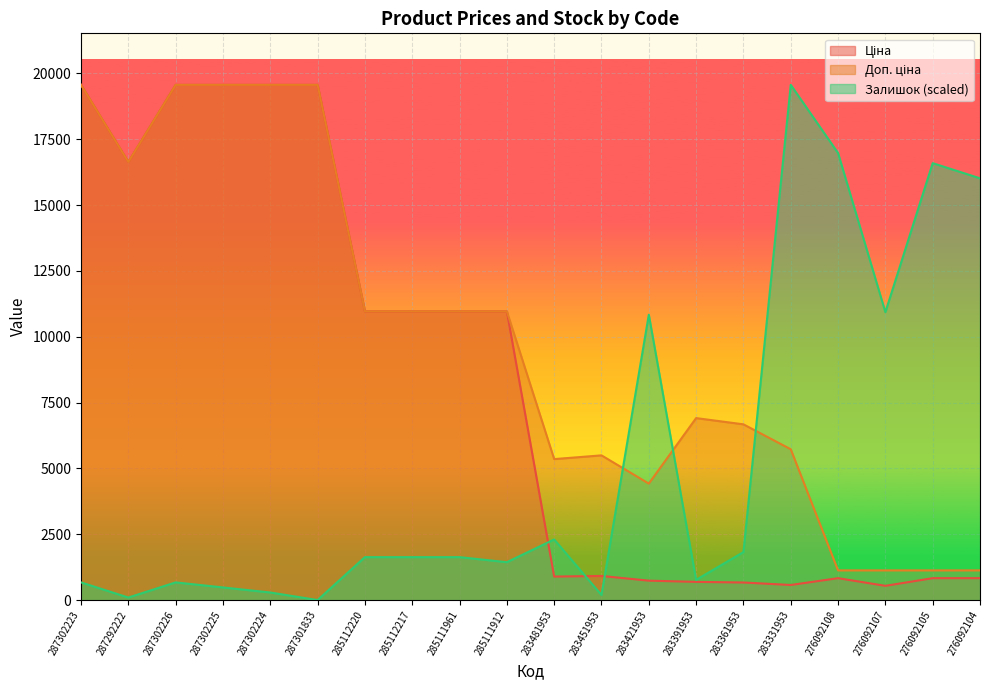

List the series in order of their overall mean, lowest first.

Залишок, Ціна, Доп. ціна